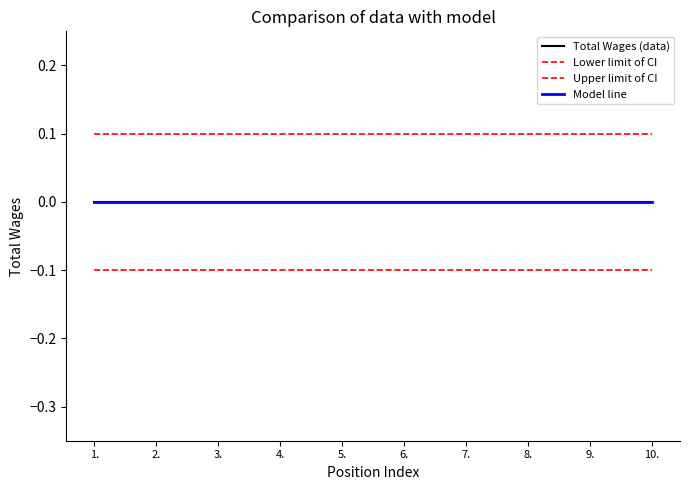

How many lines are shown in the chart?

4